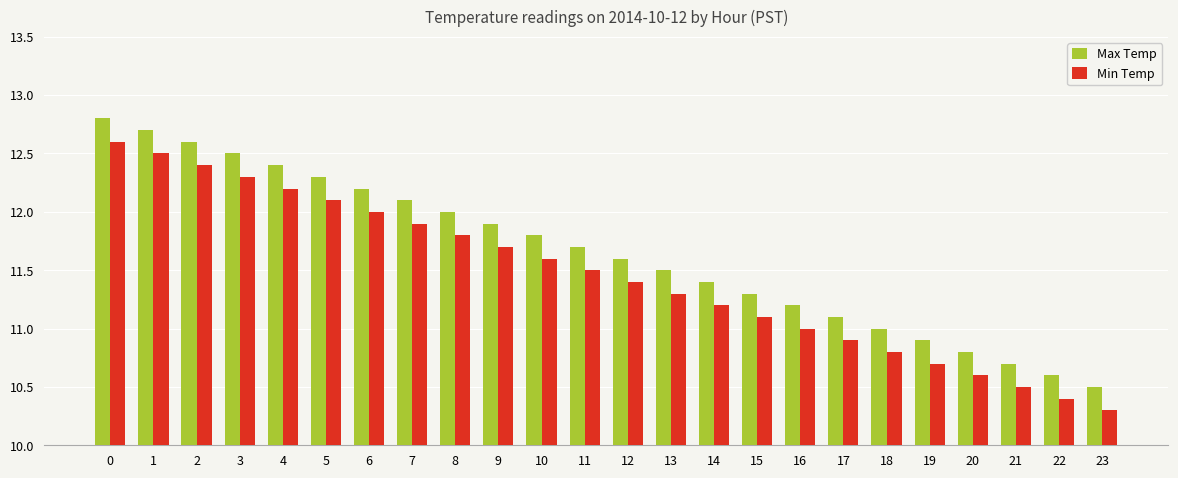

Reading right to left, list all the values displayed in this chart.

Max Temp: 23=10.5	22=10.6	21=10.7	20=10.8	19=10.9	18=11.0	17=11.1	16=11.2	15=11.3	14=11.4	13=11.5	12=11.6	11=11.7	10=11.8	9=11.9	8=12.0	7=12.1	6=12.2	5=12.3	4=12.4	3=12.5	2=12.6	1=12.7	0=12.8
Min Temp: 23=10.3	22=10.4	21=10.5	20=10.6	19=10.7	18=10.8	17=10.9	16=11.0	15=11.1	14=11.2	13=11.3	12=11.4	11=11.5	10=11.6	9=11.7	8=11.8	7=11.9	6=12.0	5=12.1	4=12.2	3=12.3	2=12.4	1=12.5	0=12.6